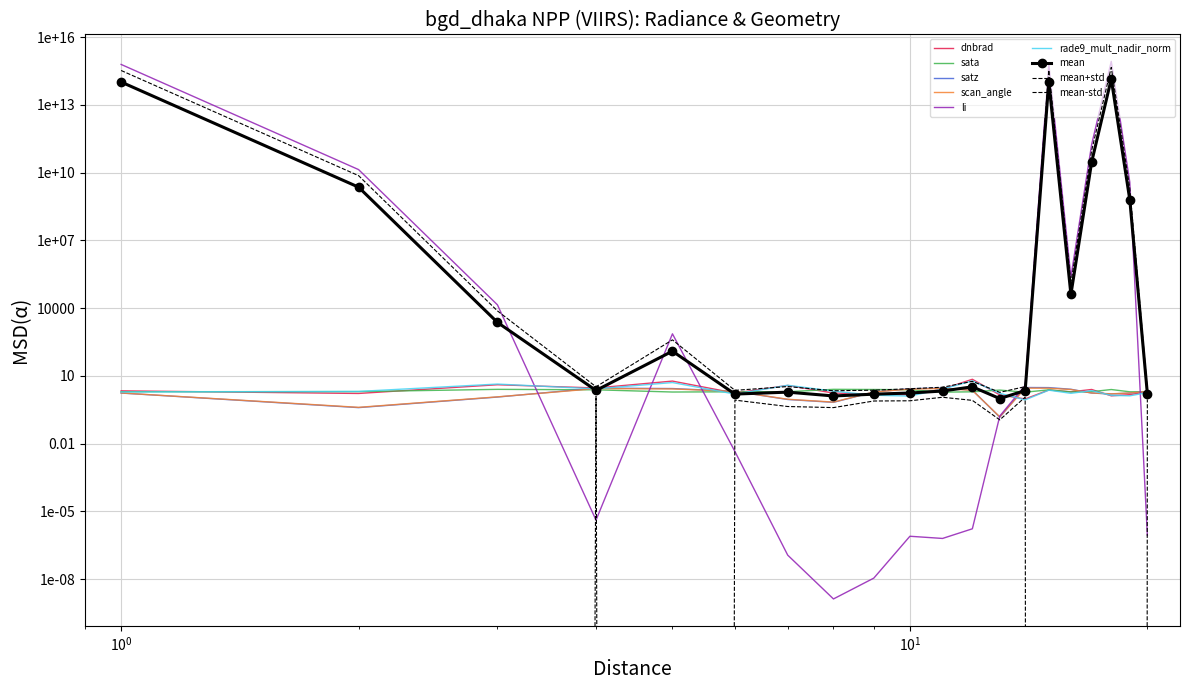

What is the value of the scan_angle point at the 14th from the left?

2.9